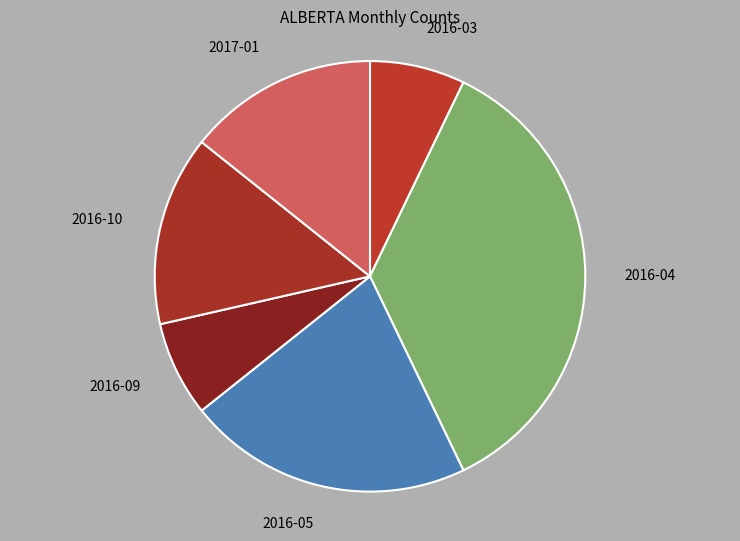

Count the number of slices in the pie.

6